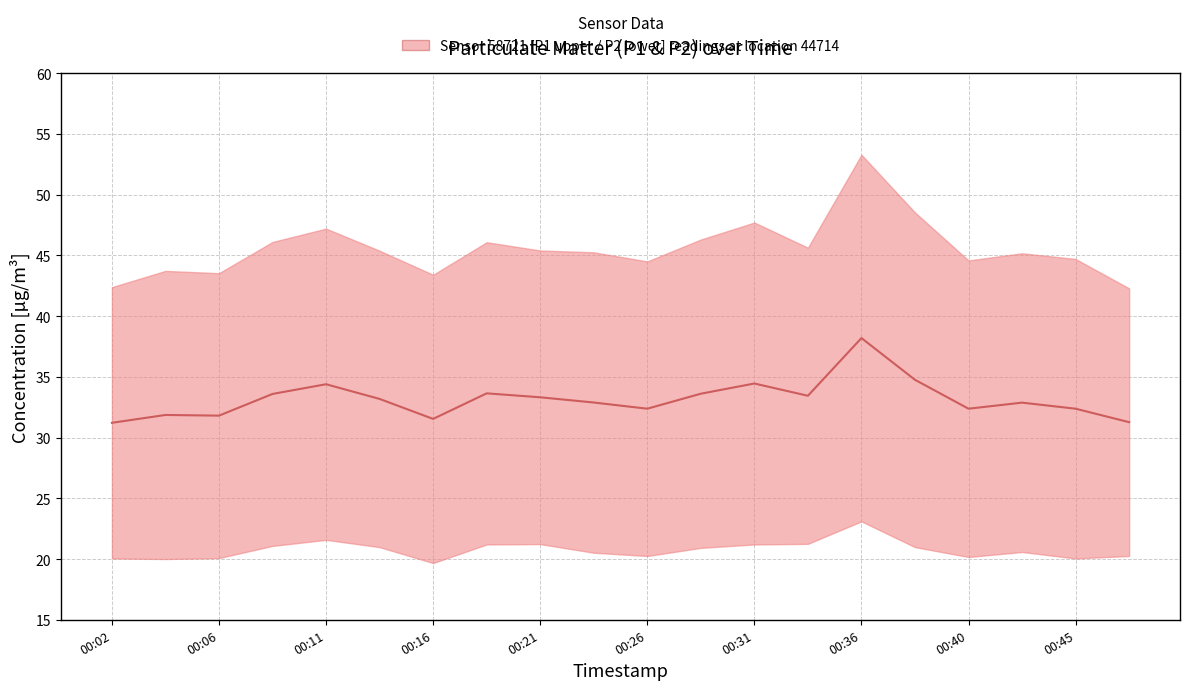

At which category does the chart reach its peak across all series?

00:36